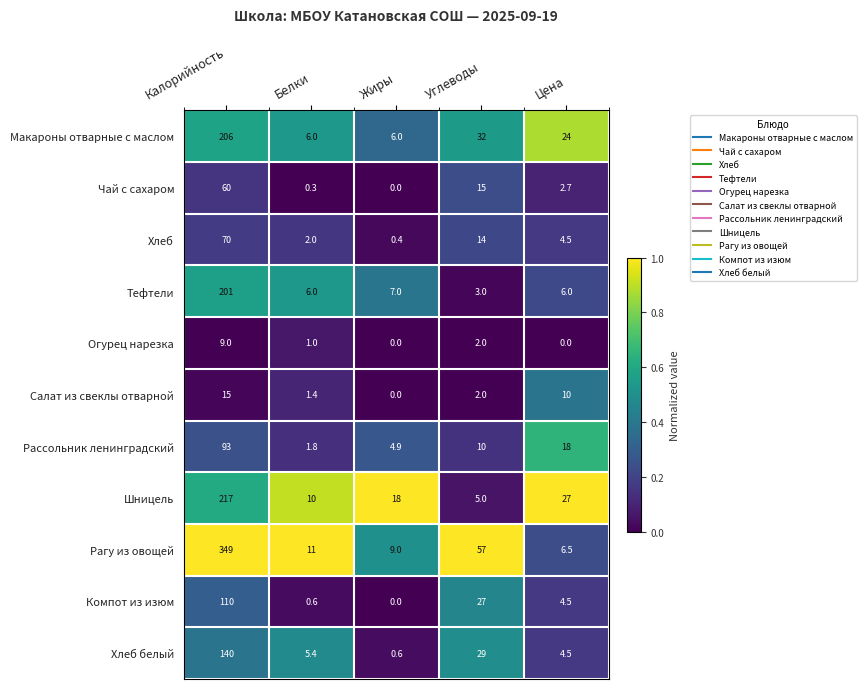

What value does the Чай с сахаром series have at Белки?

0.3